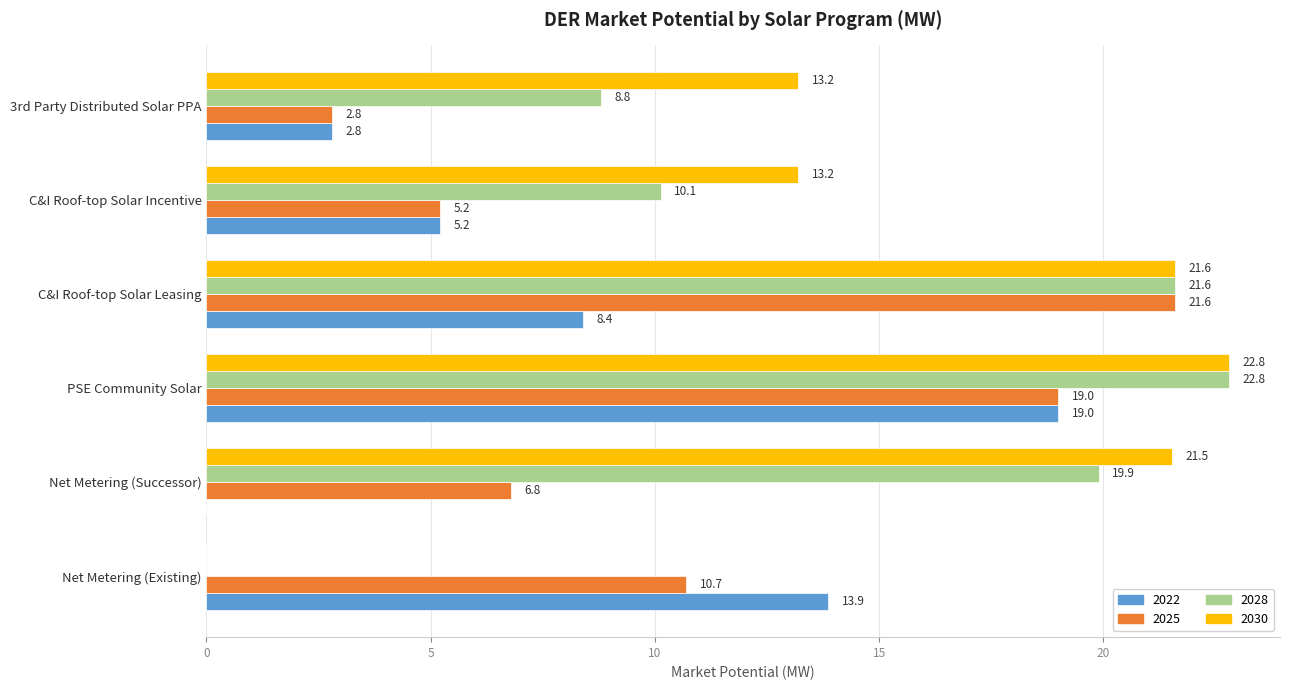

True or false: 2030 has a value of 0.0 at Net Metering (Existing).

True